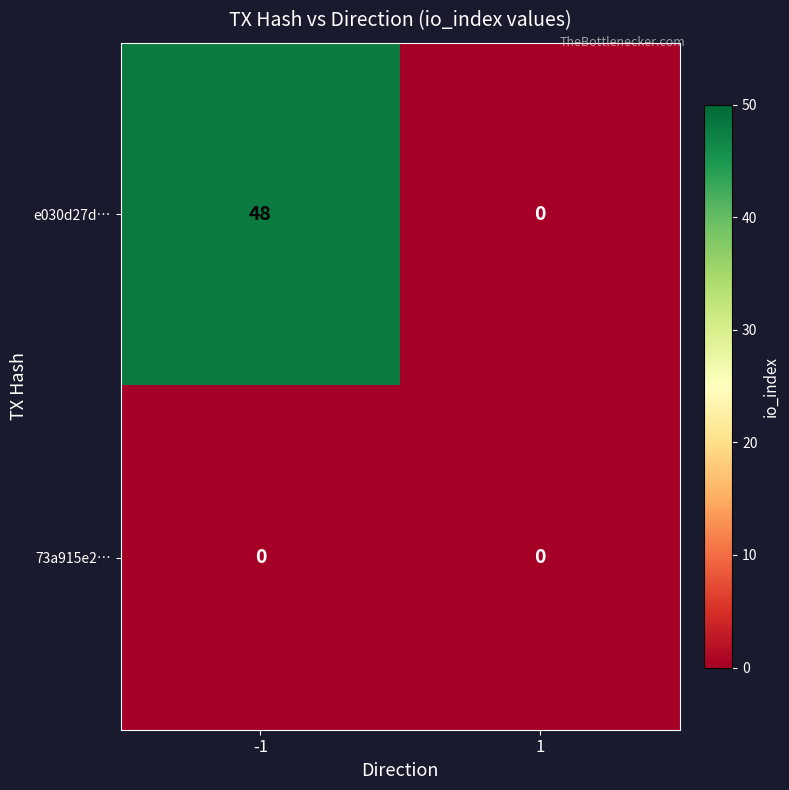

Is it true that 73a915e2… equals 0 at 1?

True